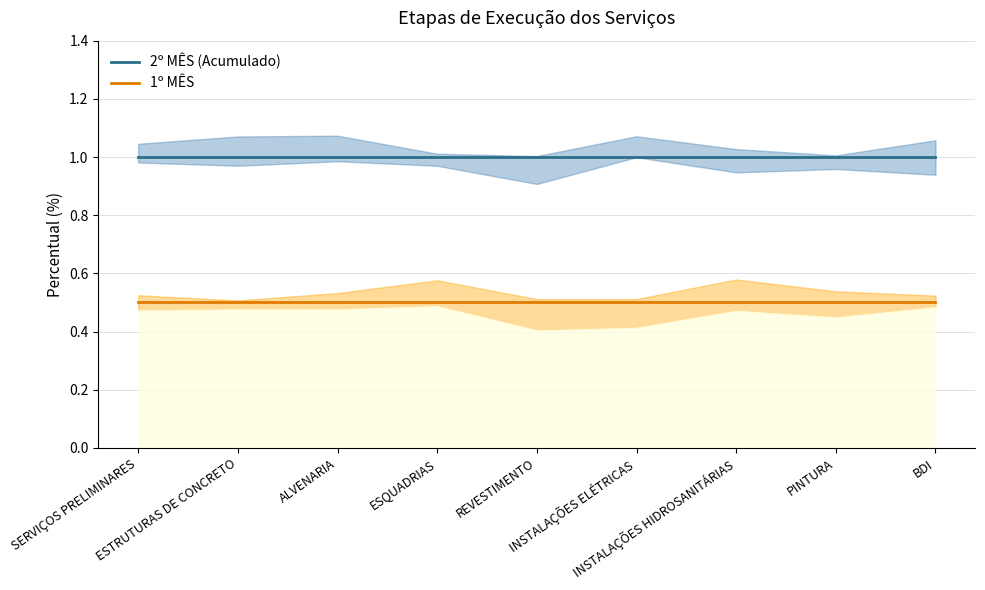

True or false: 2º MÊS (Acumulado) has a value of 1.0 at SERVIÇOS PRELIMINARES.

True